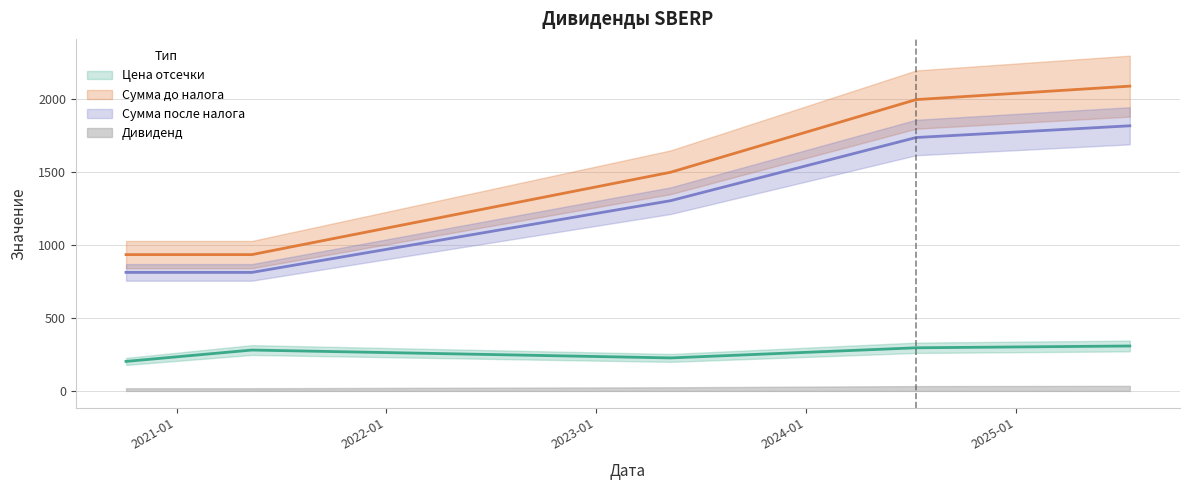

How many interior local peaks does the Цена отсечки series have?

1